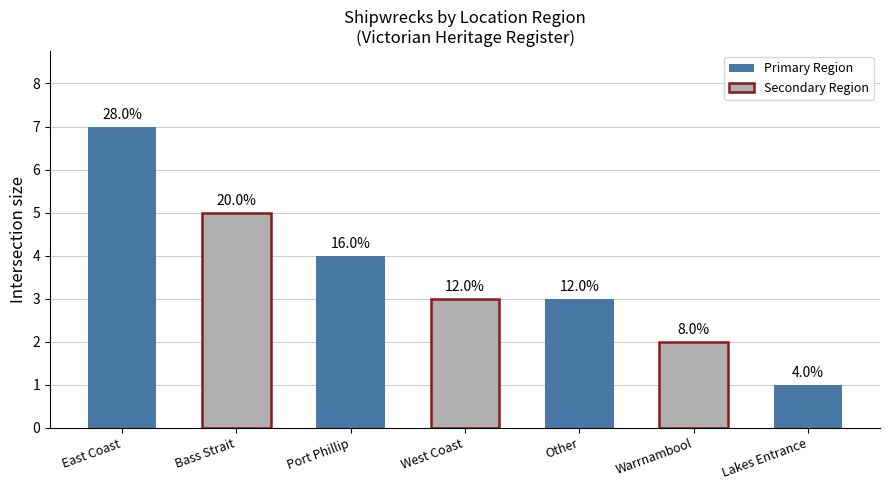

What is the average value?

4